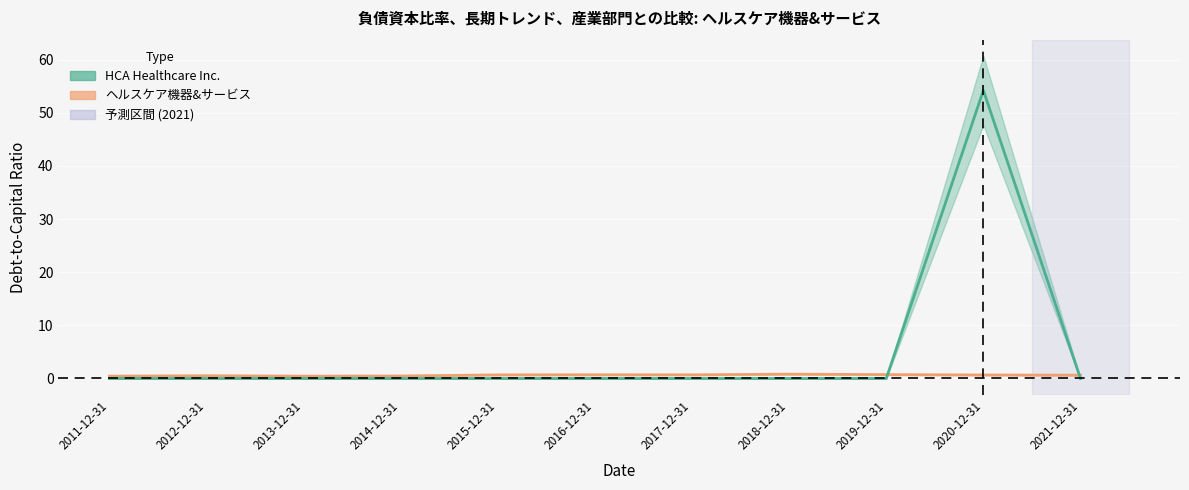

What is the total value across all series at 2017-12-31?

0.7